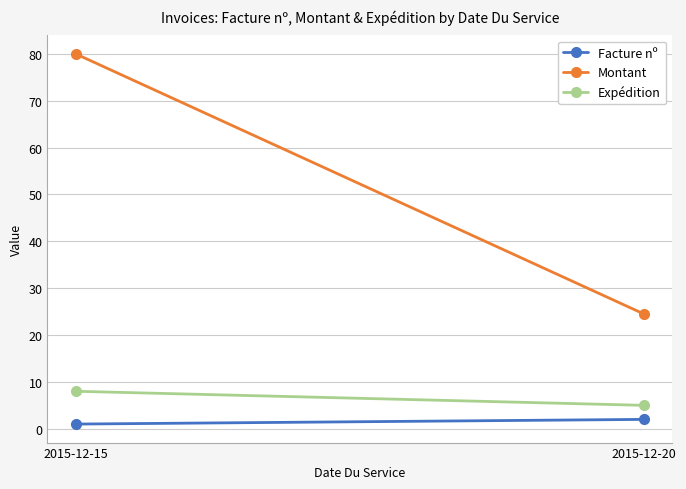

Reading left to right, transcribe all the data shown in this chart.

Facture nº: 2015-12-15=1.0	2015-12-20=2.0
Montant: 2015-12-15=80.0	2015-12-20=24.5
Expédition: 2015-12-15=8.0	2015-12-20=5.0